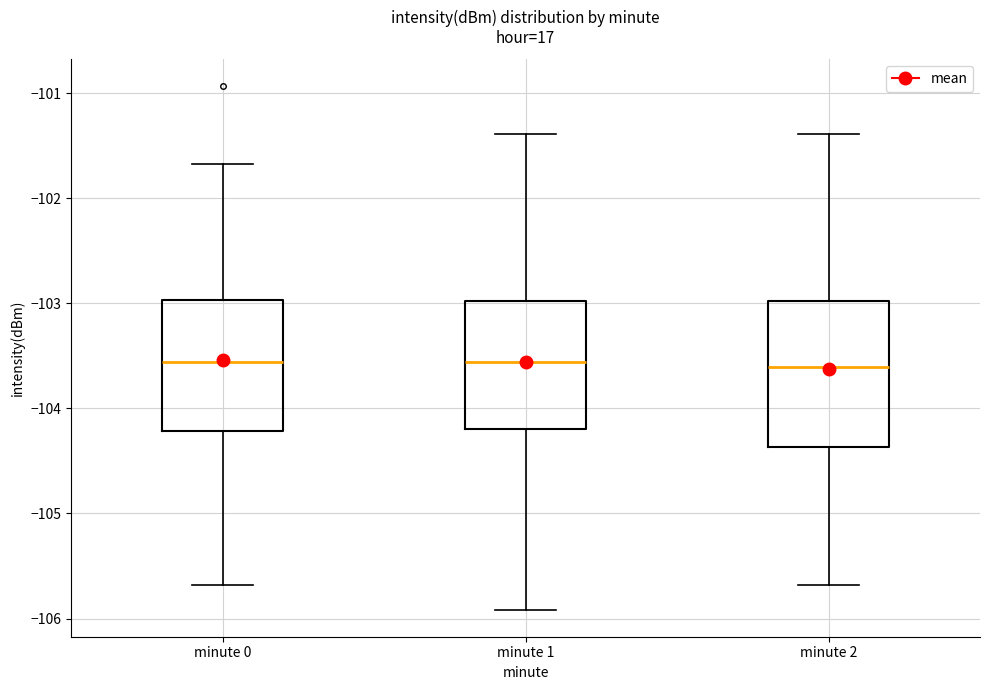

Reading left to right, read every box against the y-axis: the position of its median line, the range the box covers, and the ends of its whiskers. The values are not printed on the chart, so give them approximately, as read against the axis.

minute 0: median -103.6, box -104.2 to -103.0, whiskers -105.7 to -101.7
minute 1: median -103.6, box -104.2 to -103.0, whiskers -105.9 to -101.4
minute 2: median -103.6, box -104.4 to -103.0, whiskers -105.7 to -101.4